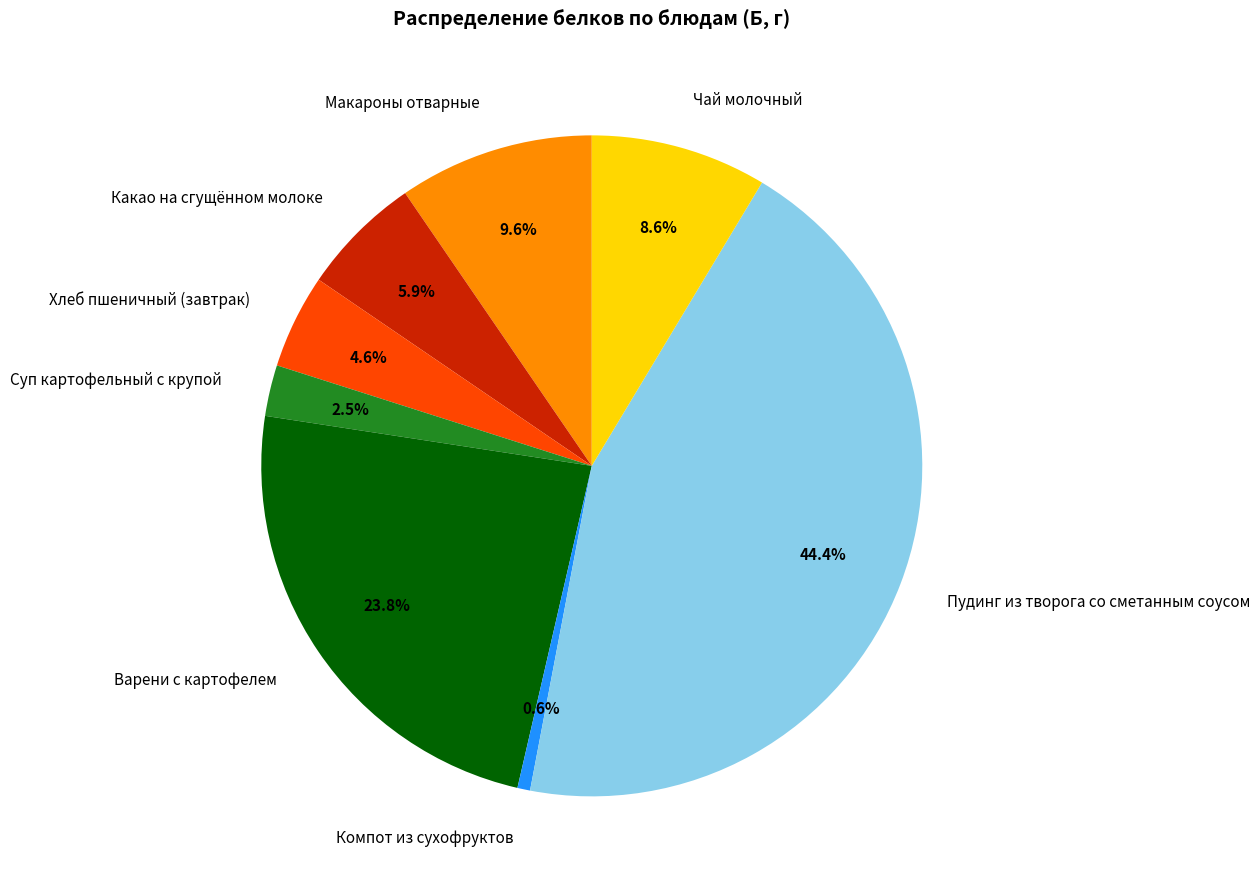

Is there a majority slice in this chart?

No